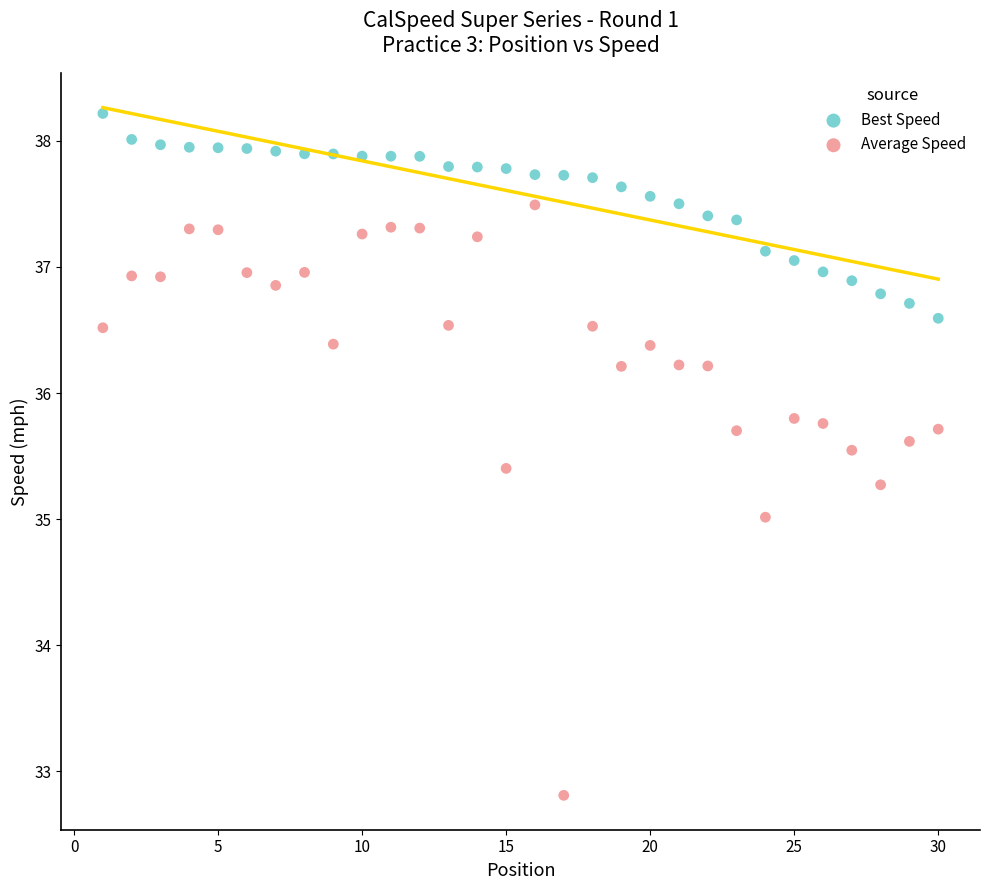

Across all data points, what is the range of Y values (max minus min)?

5.4